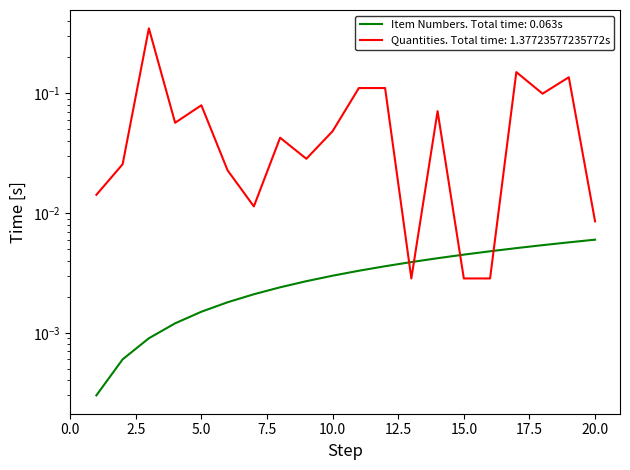

What is the maximum value shown in the chart?

0.3